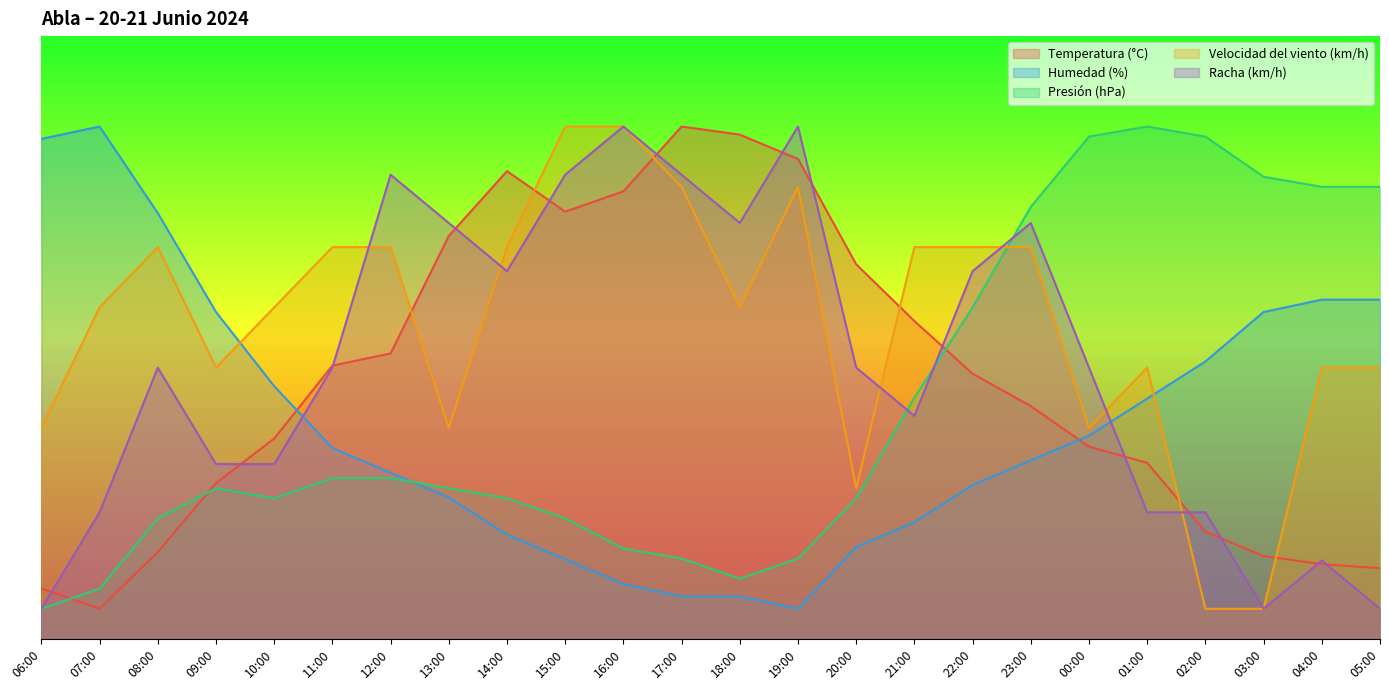

Which has a higher value, 12:00 or 20:00?

20:00